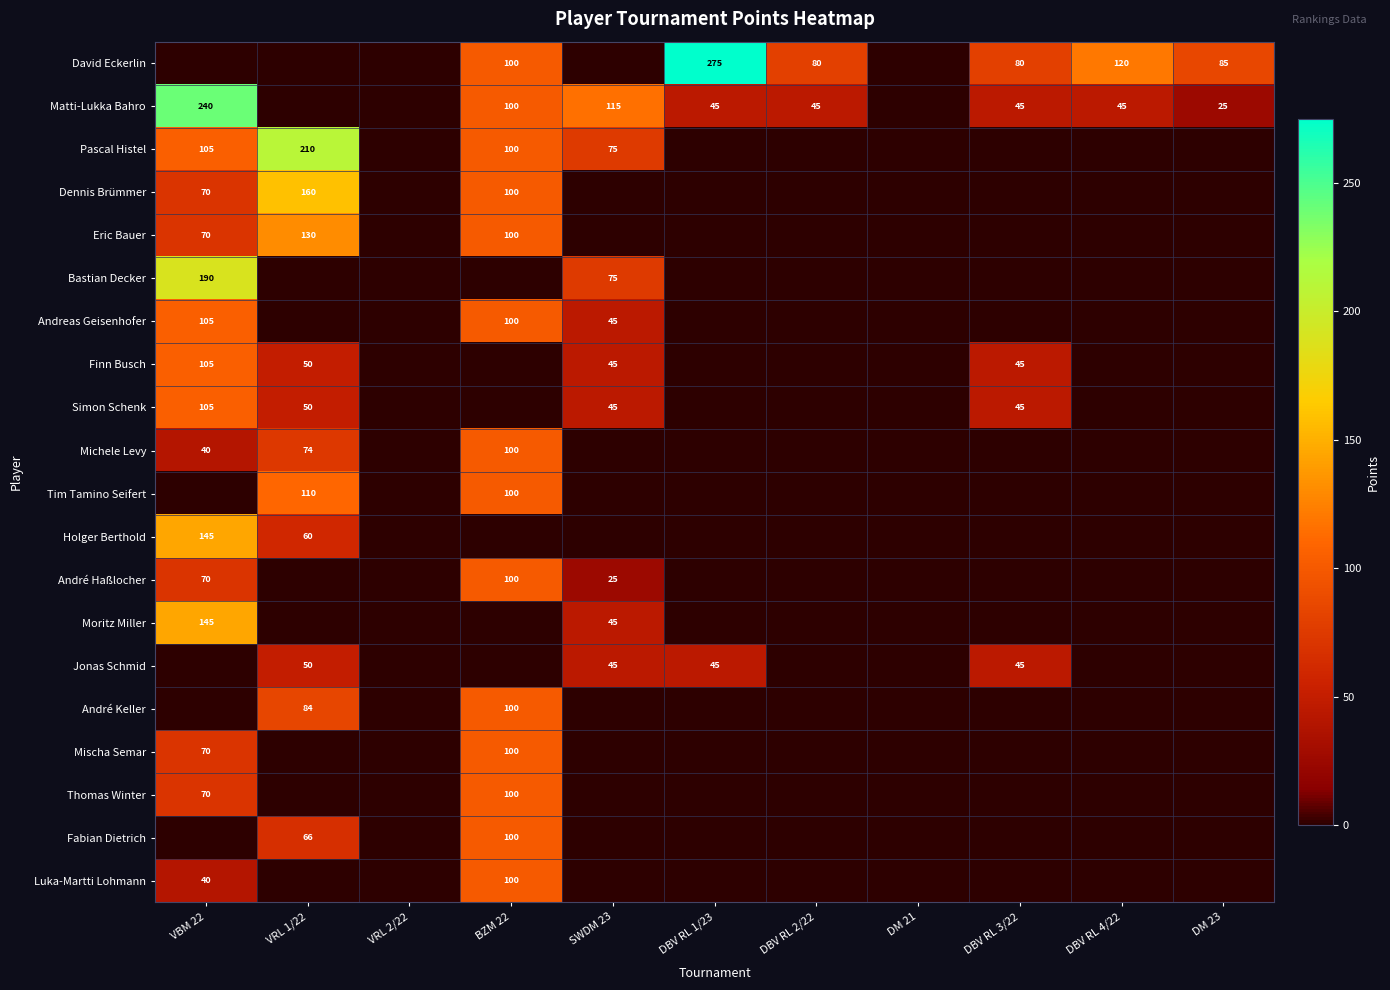

The value of Luka-Martti Lohmann at VBM 22 is 27. True or false?

False